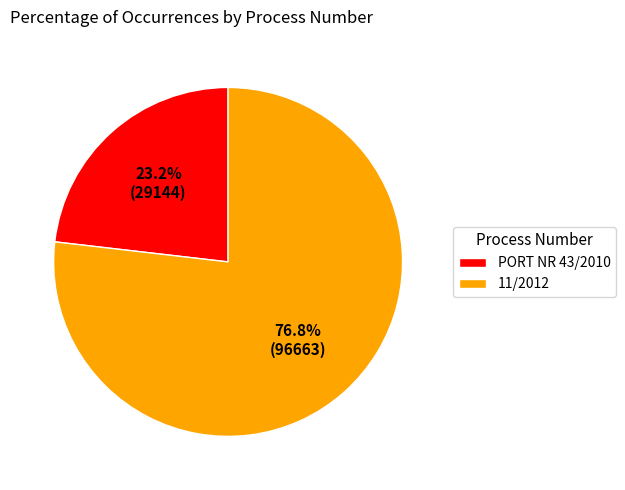

Which slice is the smallest?

PORT NR 43/2010